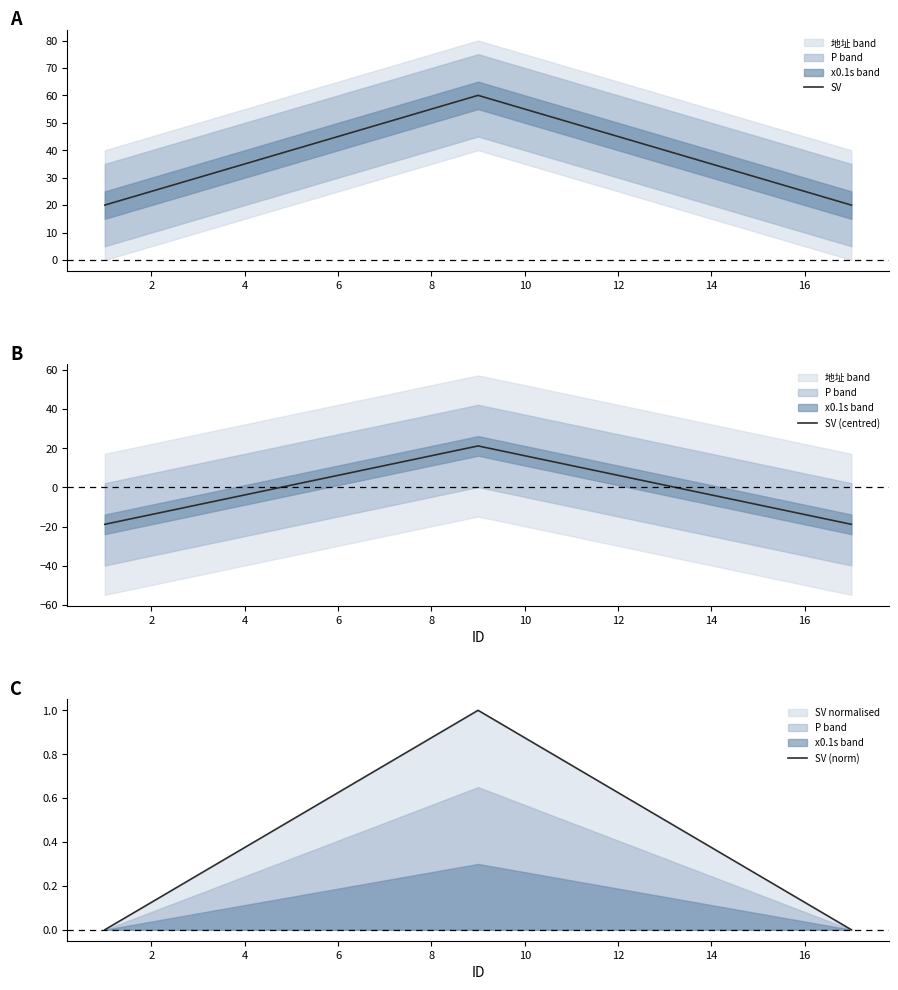

What is the sum of all SV (norm) values?

8.0